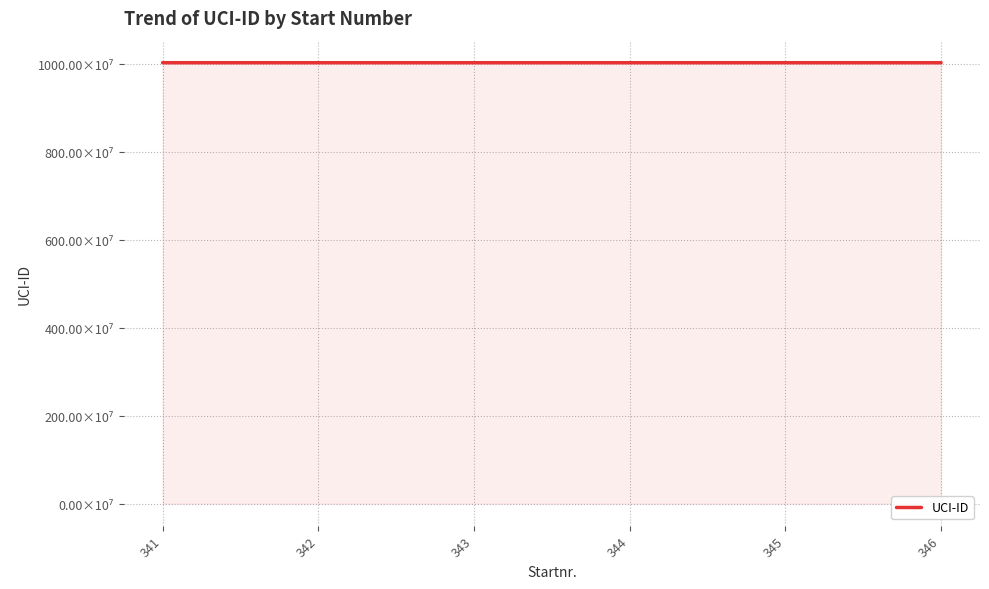

What is the value of the 3rd point from the left?

10022380106